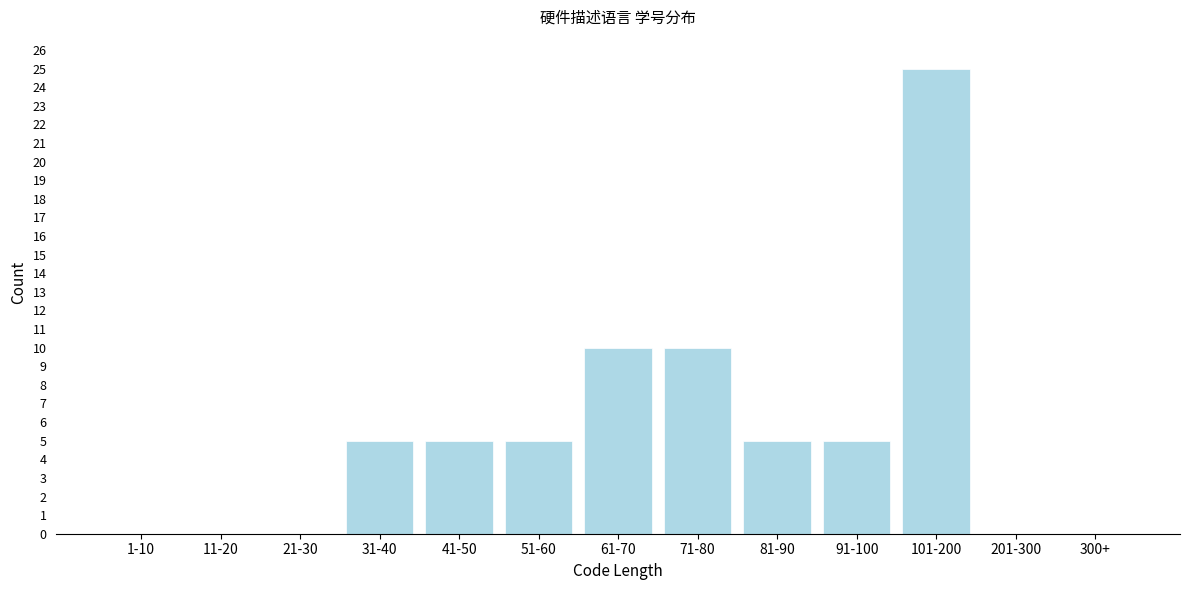

Reading left to right, transcribe all the data shown in this chart.

1-10=0	11-20=0	21-30=0	31-40=5	41-50=5	51-60=5	61-70=10	71-80=10	81-90=5	91-100=5	101-200=25	201-300=0	300+=0